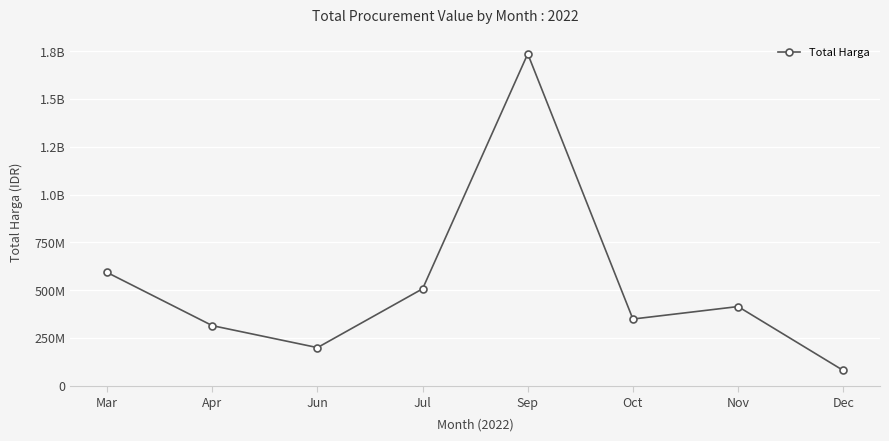

Reading left to right, what are all the values shown in this chart?

Mar=592162780	Apr=314121780	Jun=199200000	Jul=506919000	Sep=1736159000	Oct=348618150	Nov=413968000	Dec=79850000